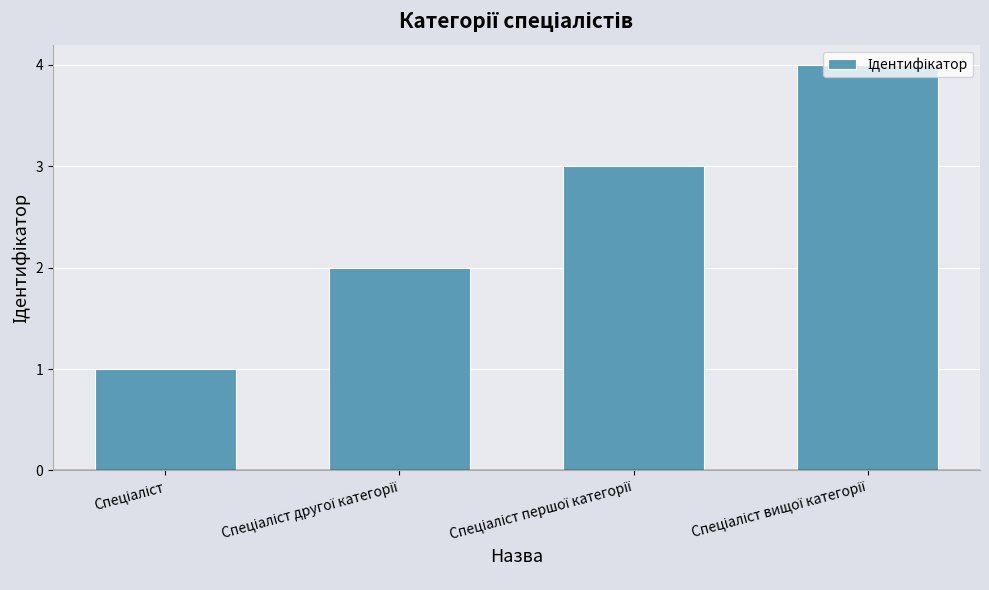

What is the sum of all values?

10